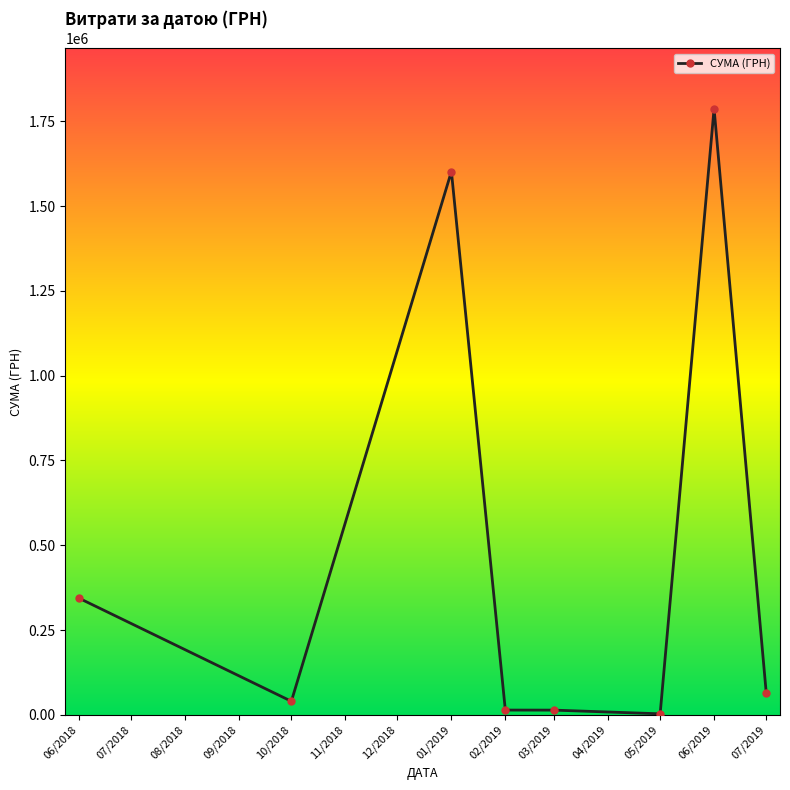

Where is the data nearest to the value 895184?

06/2018